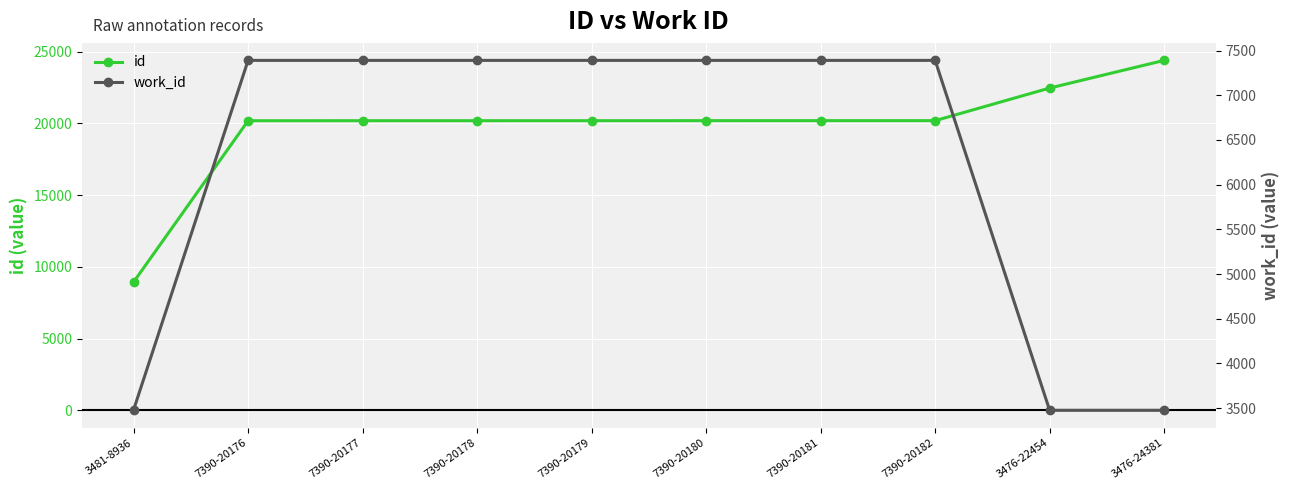

At which category is the sum across all series the highest?

3476-24381